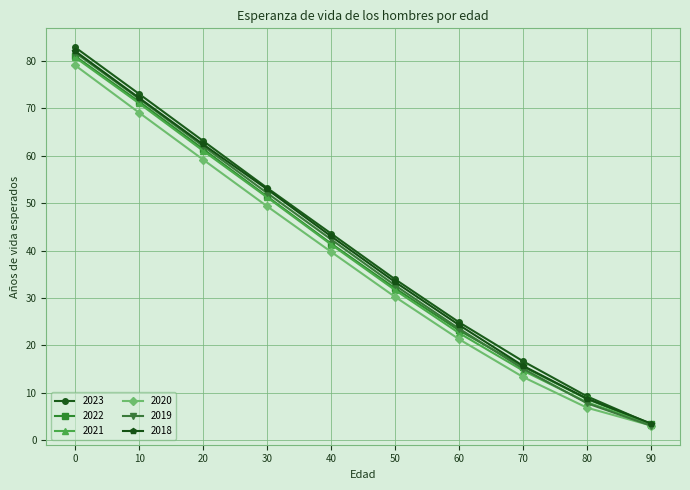

What is the value of the 2022 point at the 3rd from the left?

61.4